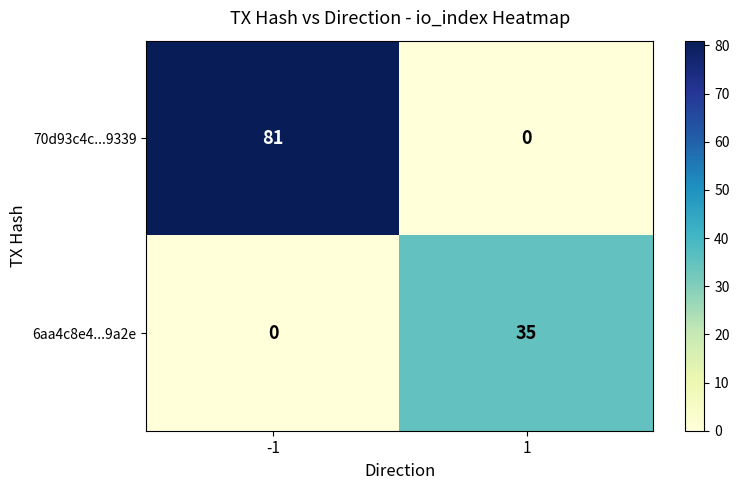

Reading right to left, extract all data points from this chart.

70d93c4c...9339: 1=0	-1=81
6aa4c8e4...9a2e: 1=35	-1=0